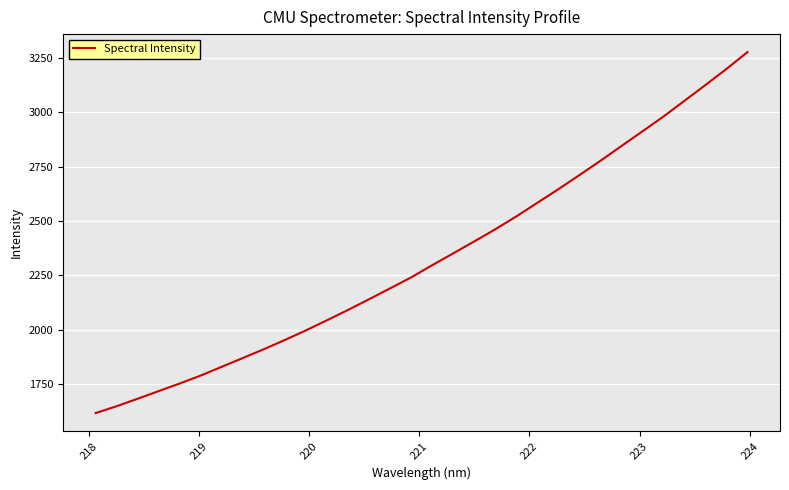

How many categories are shown in the chart?

32